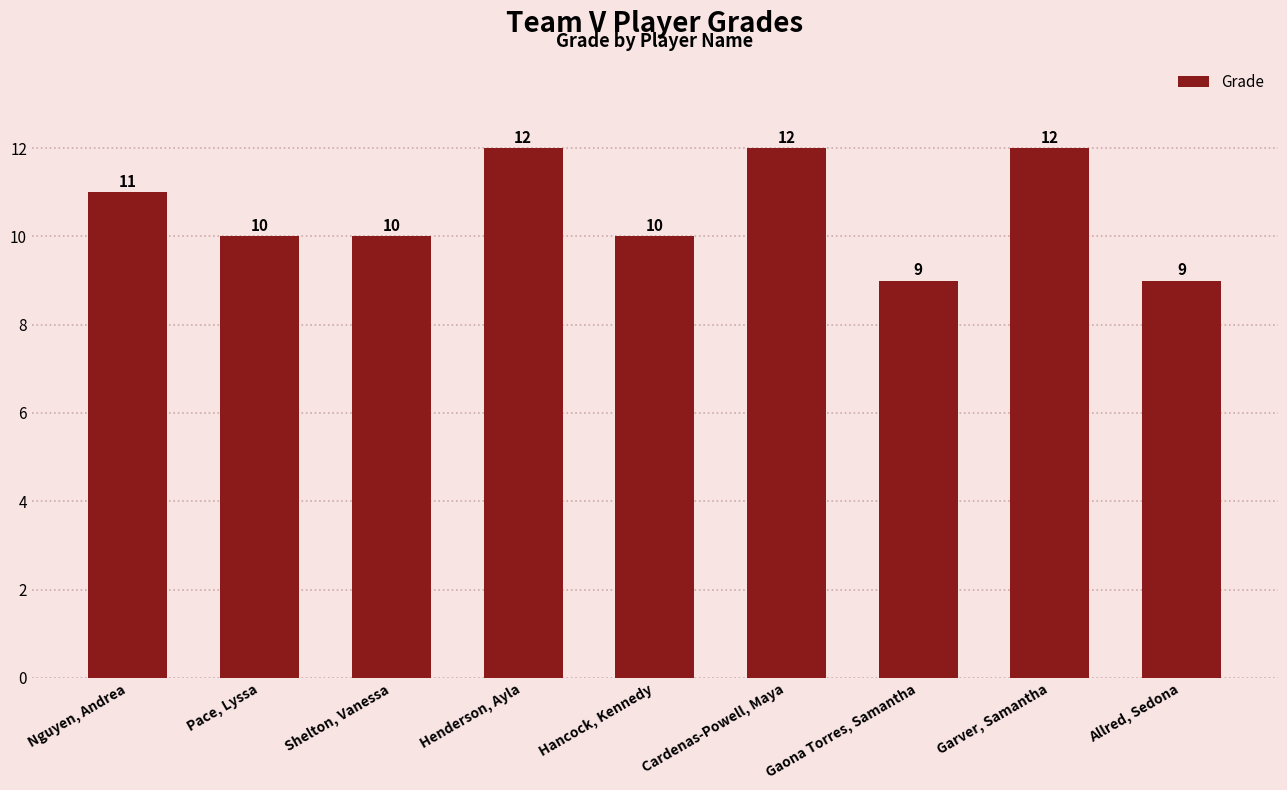

True or false: the data shows 10 at Pace, Lyssa.

True